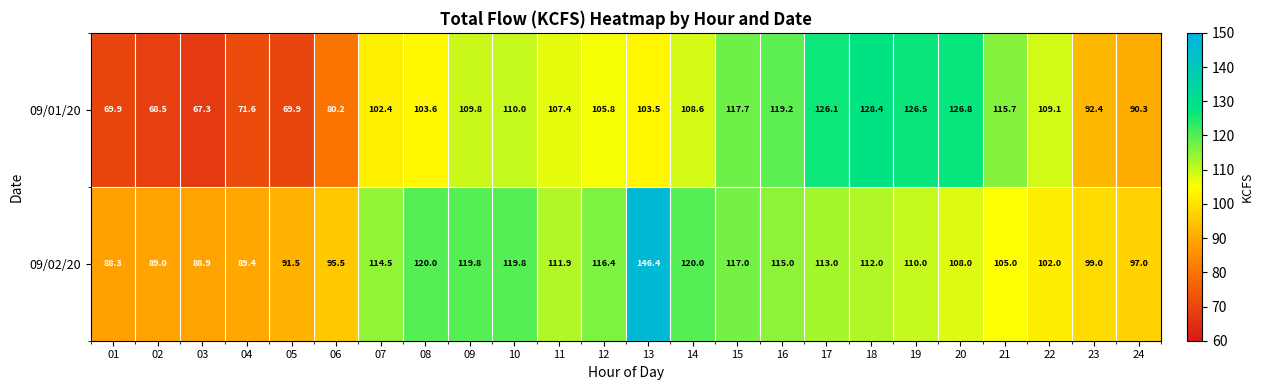

Where does the 09/01/20 series first go above 107?

09